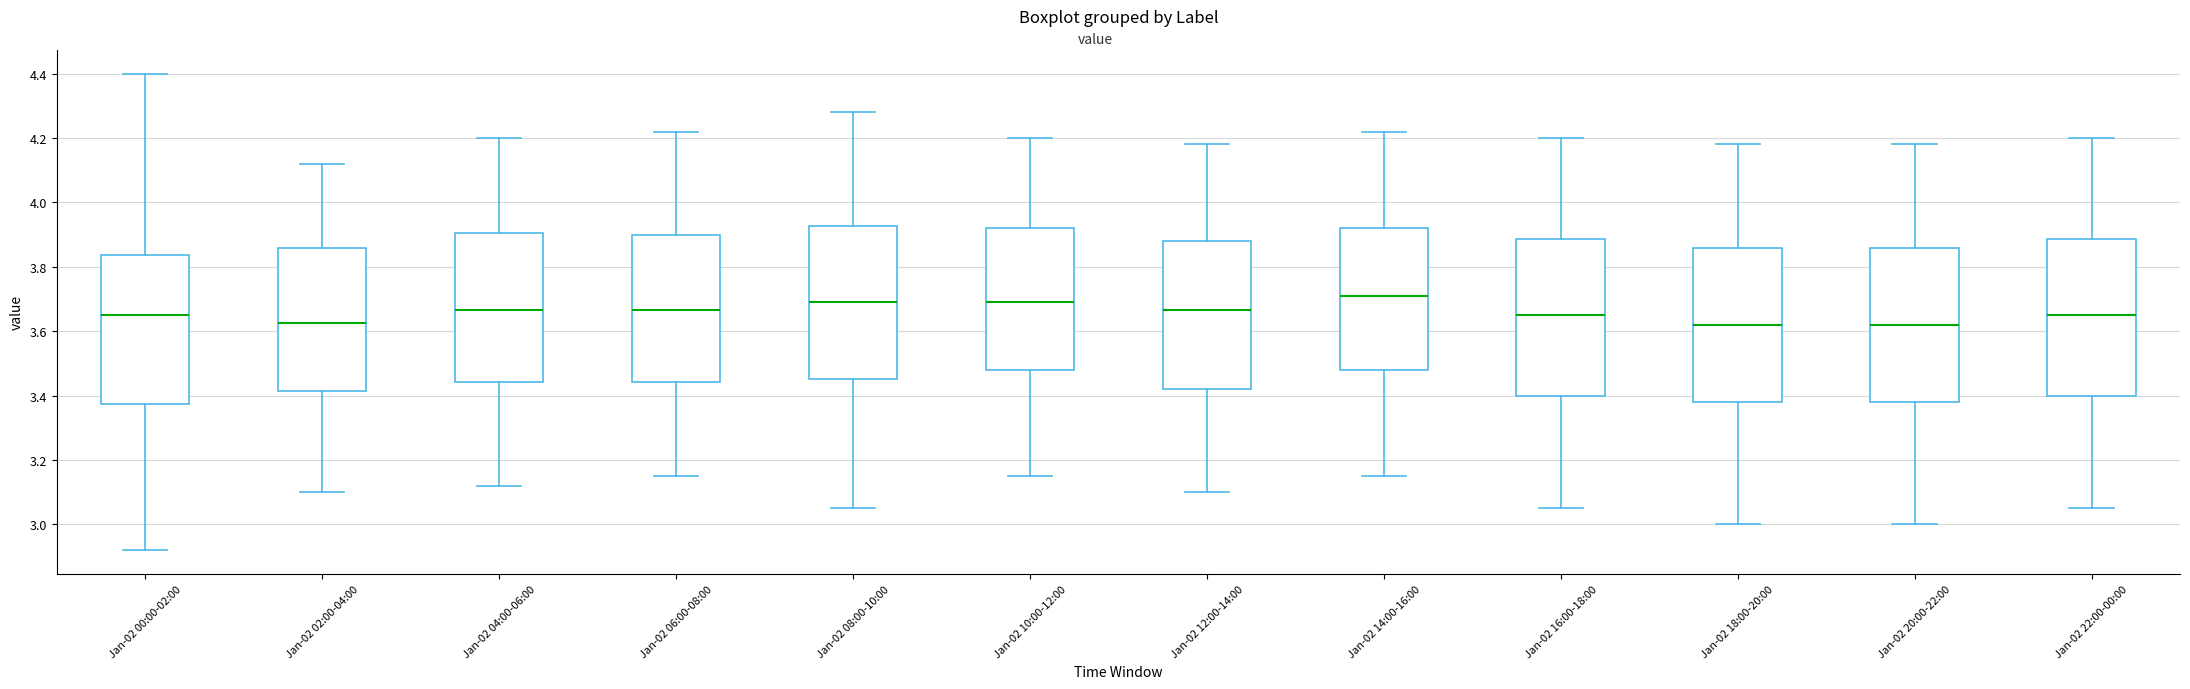

Reading left to right, transcribe this box plot: for each box, give where its median line is, the range the box spans, and where its two whiskers end, as read against the y-axis. The values are not printed on the chart, so give them approximately, as read against the axis.

Jan-02 00:00-02:00: median 3.66, box 3.38 to 3.84, whiskers 2.92 to 4.40
Jan-02 02:00-04:00: median 3.62, box 3.42 to 3.86, whiskers 3.10 to 4.12
Jan-02 04:00-06:00: median 3.66, box 3.44 to 3.90, whiskers 3.12 to 4.20
Jan-02 06:00-08:00: median 3.66, box 3.44 to 3.90, whiskers 3.16 to 4.22
Jan-02 08:00-10:00: median 3.70, box 3.46 to 3.92, whiskers 3.06 to 4.28
Jan-02 10:00-12:00: median 3.70, box 3.48 to 3.92, whiskers 3.16 to 4.20
Jan-02 12:00-14:00: median 3.66, box 3.42 to 3.88, whiskers 3.10 to 4.18
Jan-02 14:00-16:00: median 3.72, box 3.48 to 3.92, whiskers 3.16 to 4.22
Jan-02 16:00-18:00: median 3.66, box 3.40 to 3.88, whiskers 3.06 to 4.20
Jan-02 18:00-20:00: median 3.62, box 3.38 to 3.86, whiskers 3.00 to 4.18
Jan-02 20:00-22:00: median 3.62, box 3.38 to 3.86, whiskers 3.00 to 4.18
Jan-02 22:00-00:00: median 3.66, box 3.40 to 3.88, whiskers 3.06 to 4.20